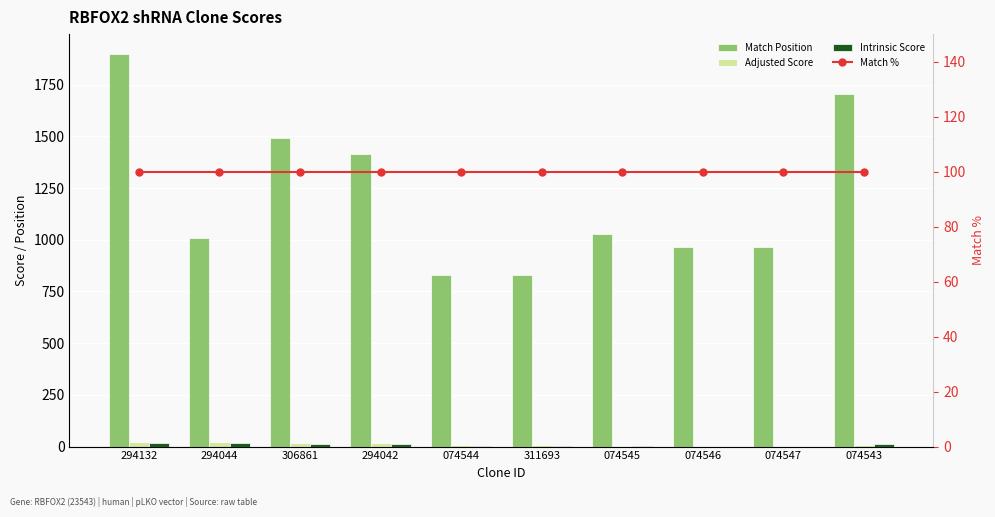

Between 306861 and 074547, which is larger?

306861